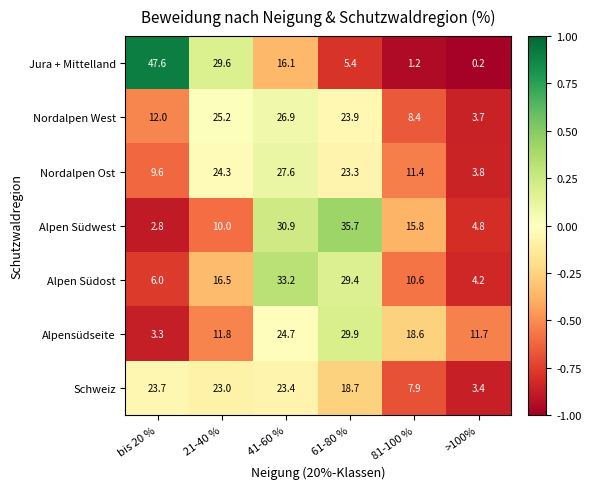

What is the average value of the Alpensüdseite series?

16.7